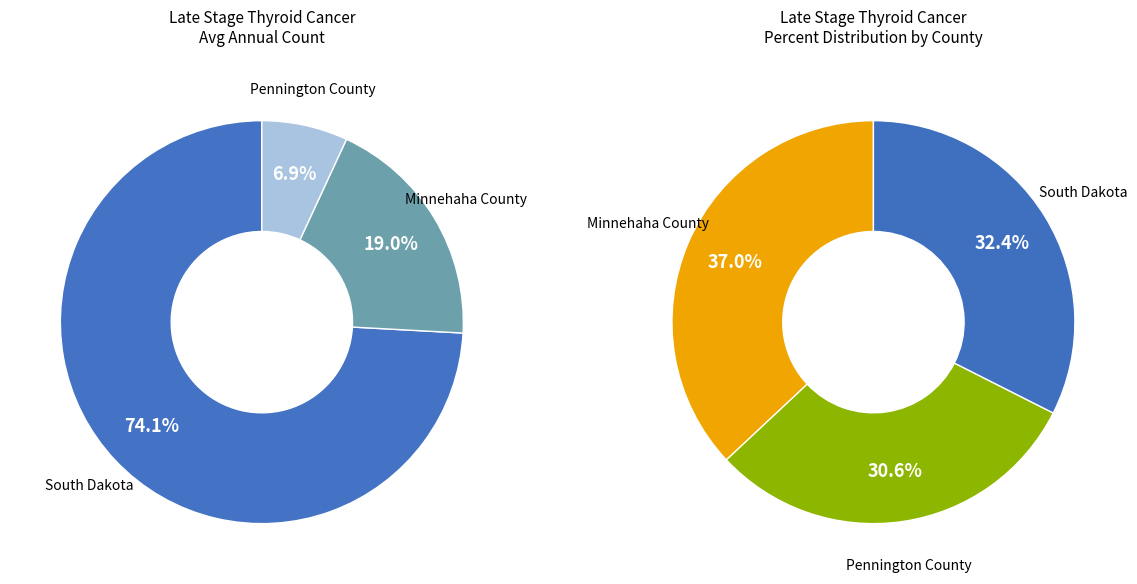

Combined, do Minnehaha County and South Dakota account for over 50%?

Yes